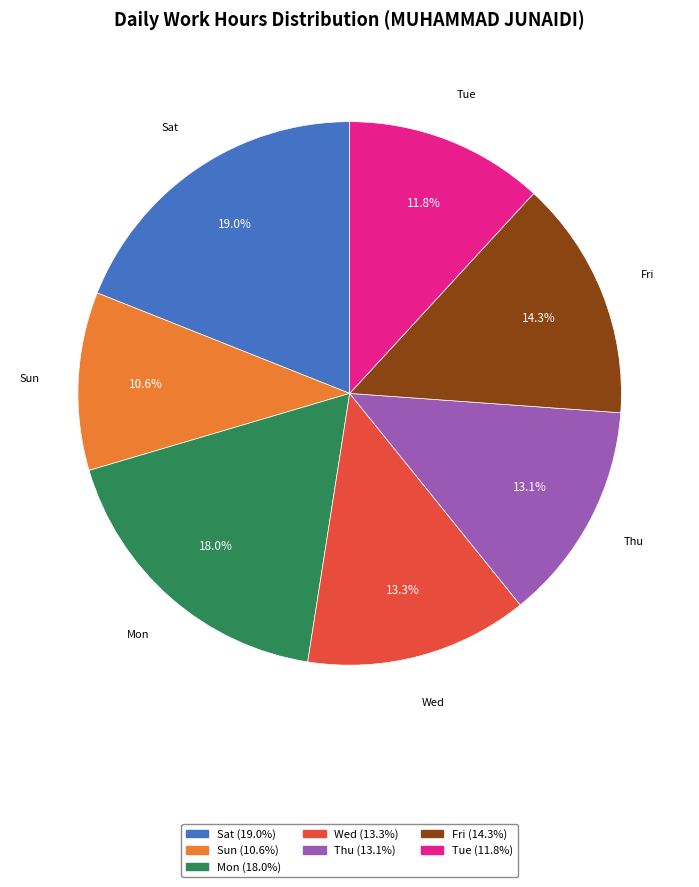

To the nearest percent, what is the average slice percentage?

14%